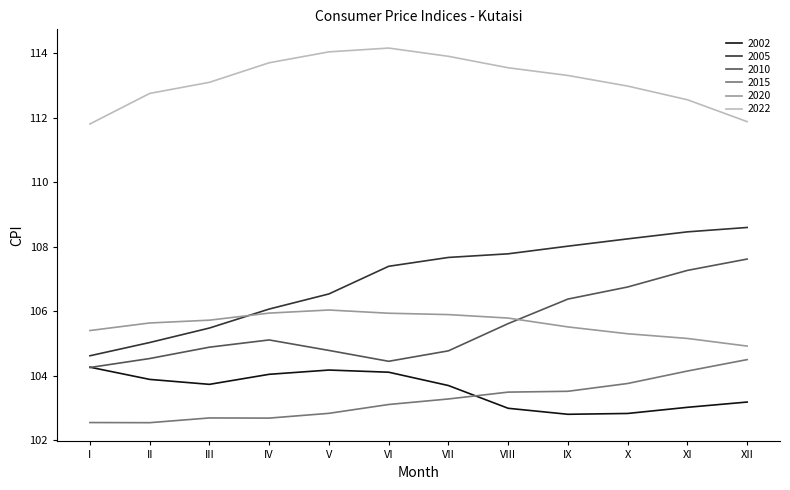

Is the value of 2022 at III greater than the value of 2002 at X?

Yes